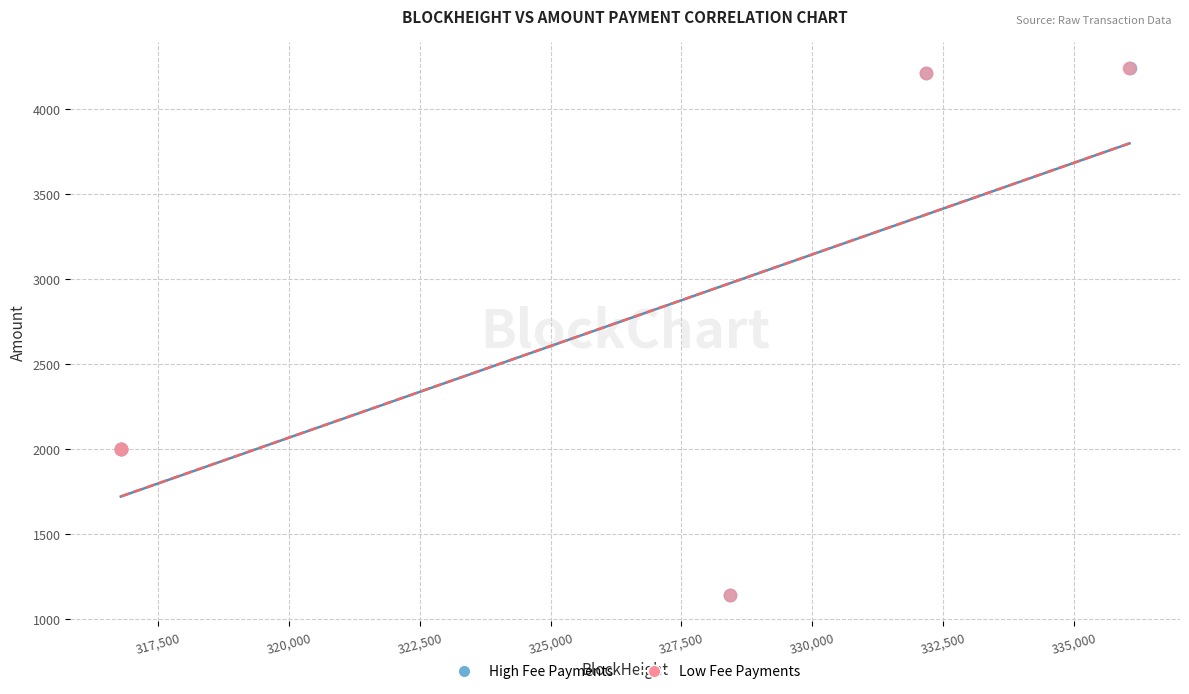

What are all the series names shown in the legend?

High Fee Payments, Low Fee Payments